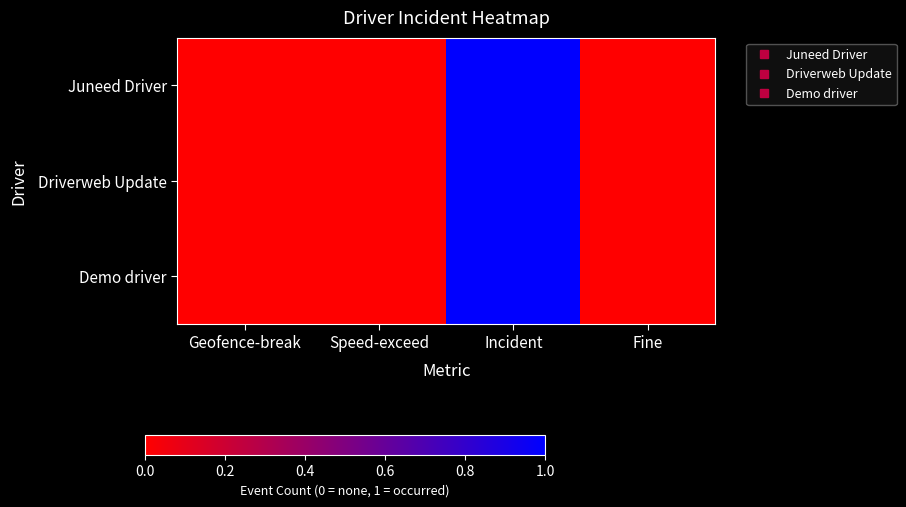

How many distinct data groups are displayed?

3